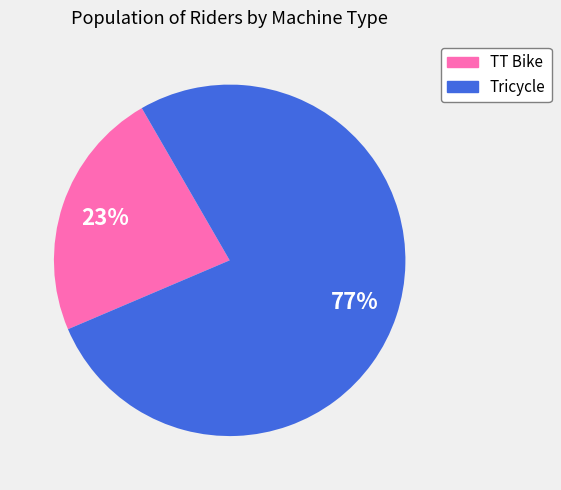

Which slice represents more than half of the pie?

Tricycle